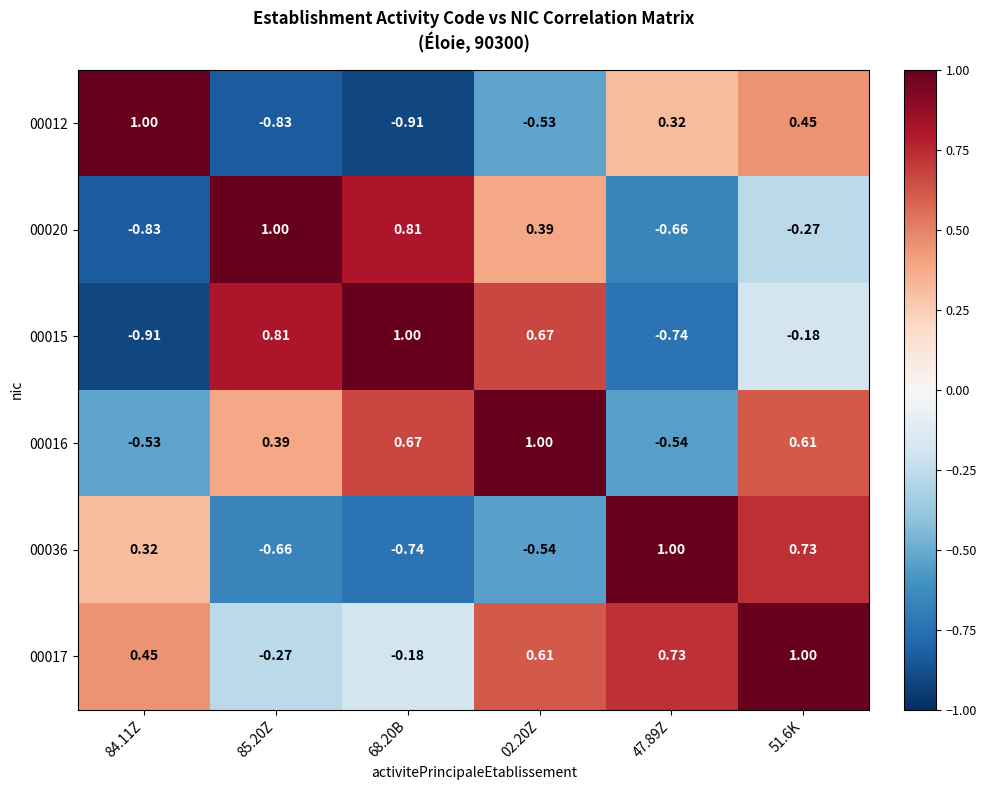

Is the value of 00012 at 68.20B greater than the value of 00017 at 84.11Z?

No